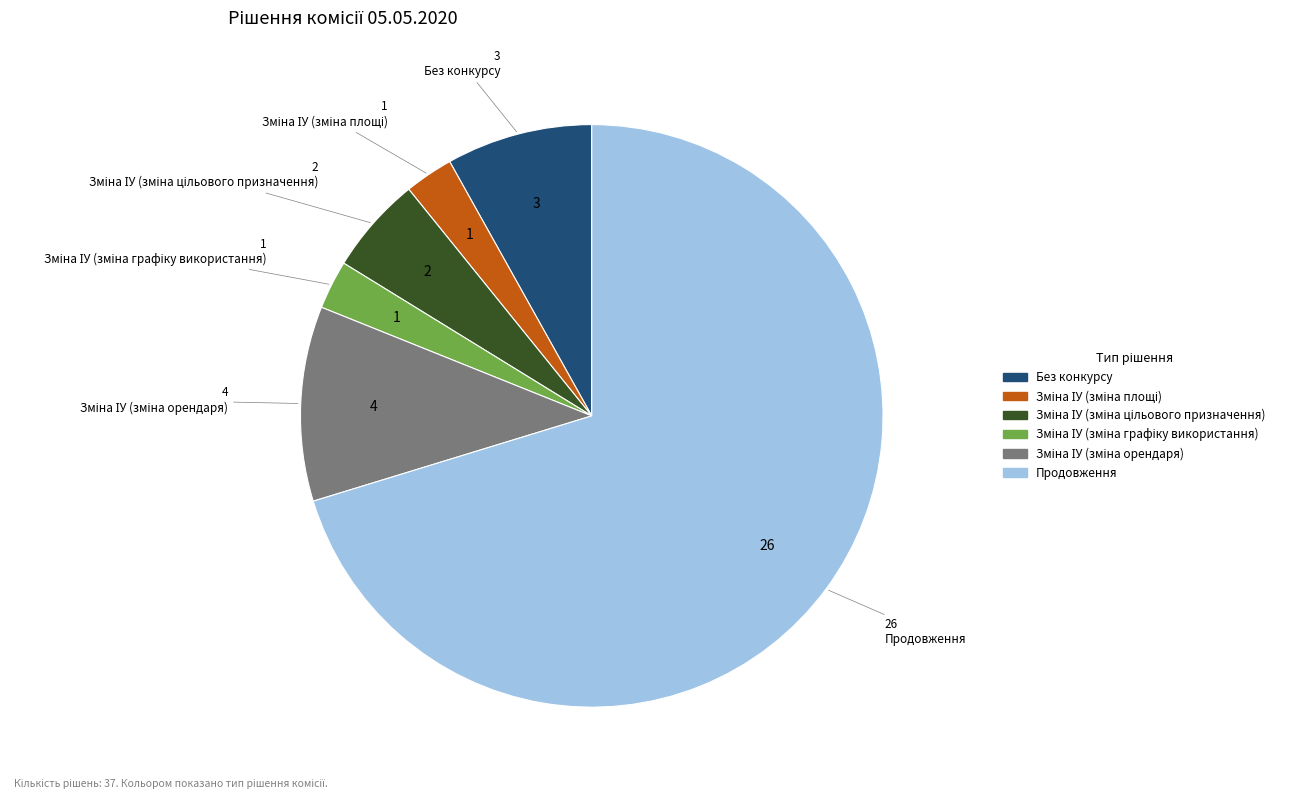

The Без конкурсу slice represents 8% of the pie. True or false?

True